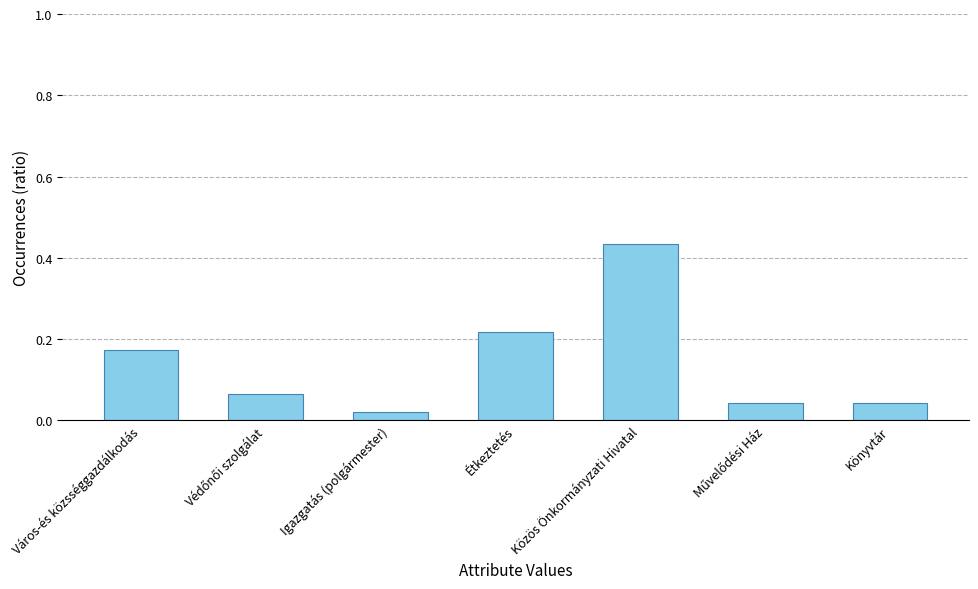

Which category has the highest value across all series?

Közös Önkormányzati Hivatal